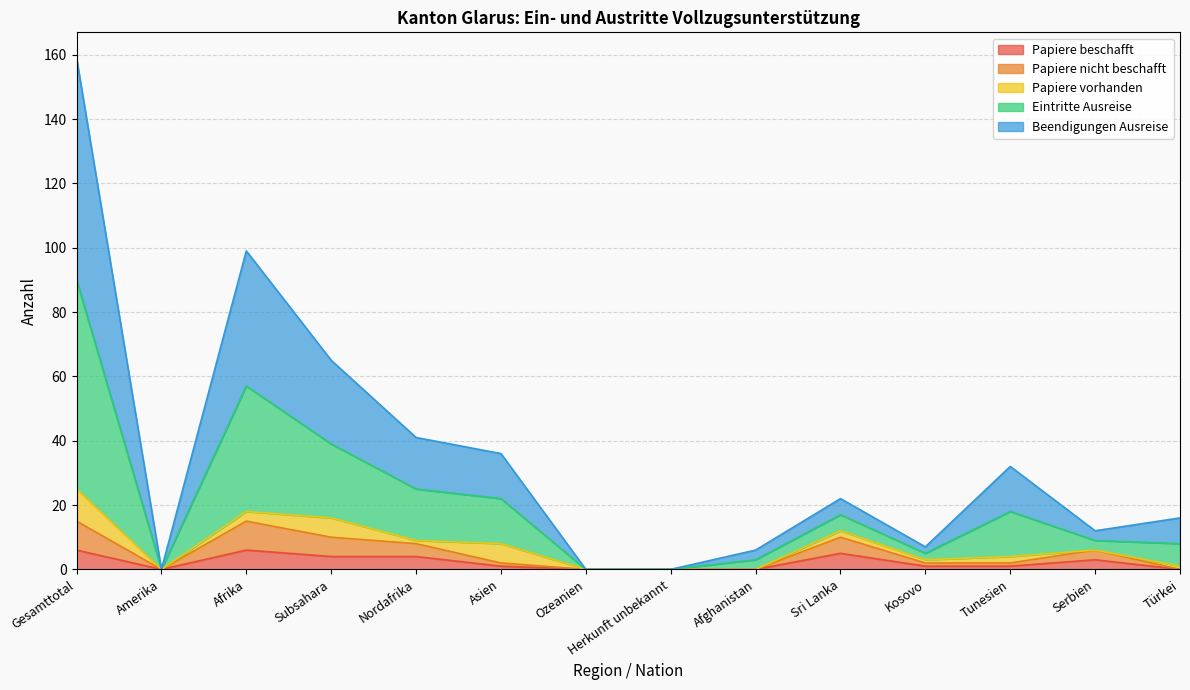

True or false: Papiere nicht beschafft and Papiere beschafft cross at least once.

False